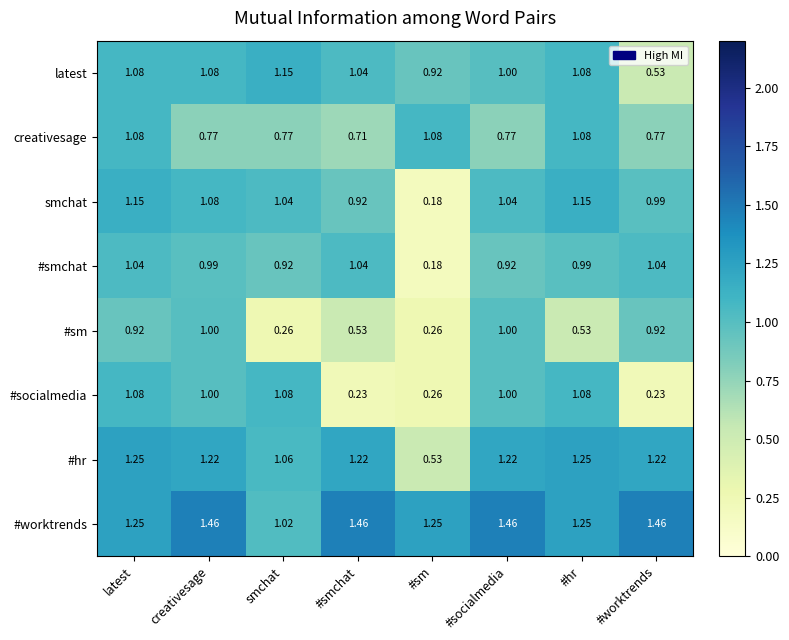

Where does the #socialmedia series first go above 1?

latest